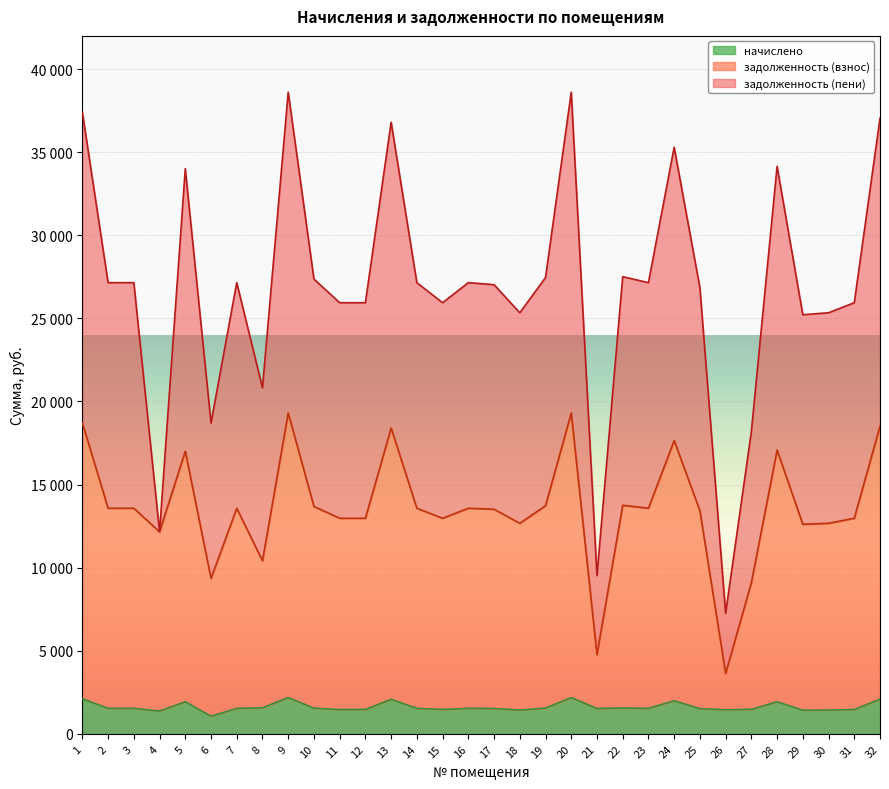

What are all the series names shown in the legend?

начислено, задолженность (взнос), задолженность (пени)